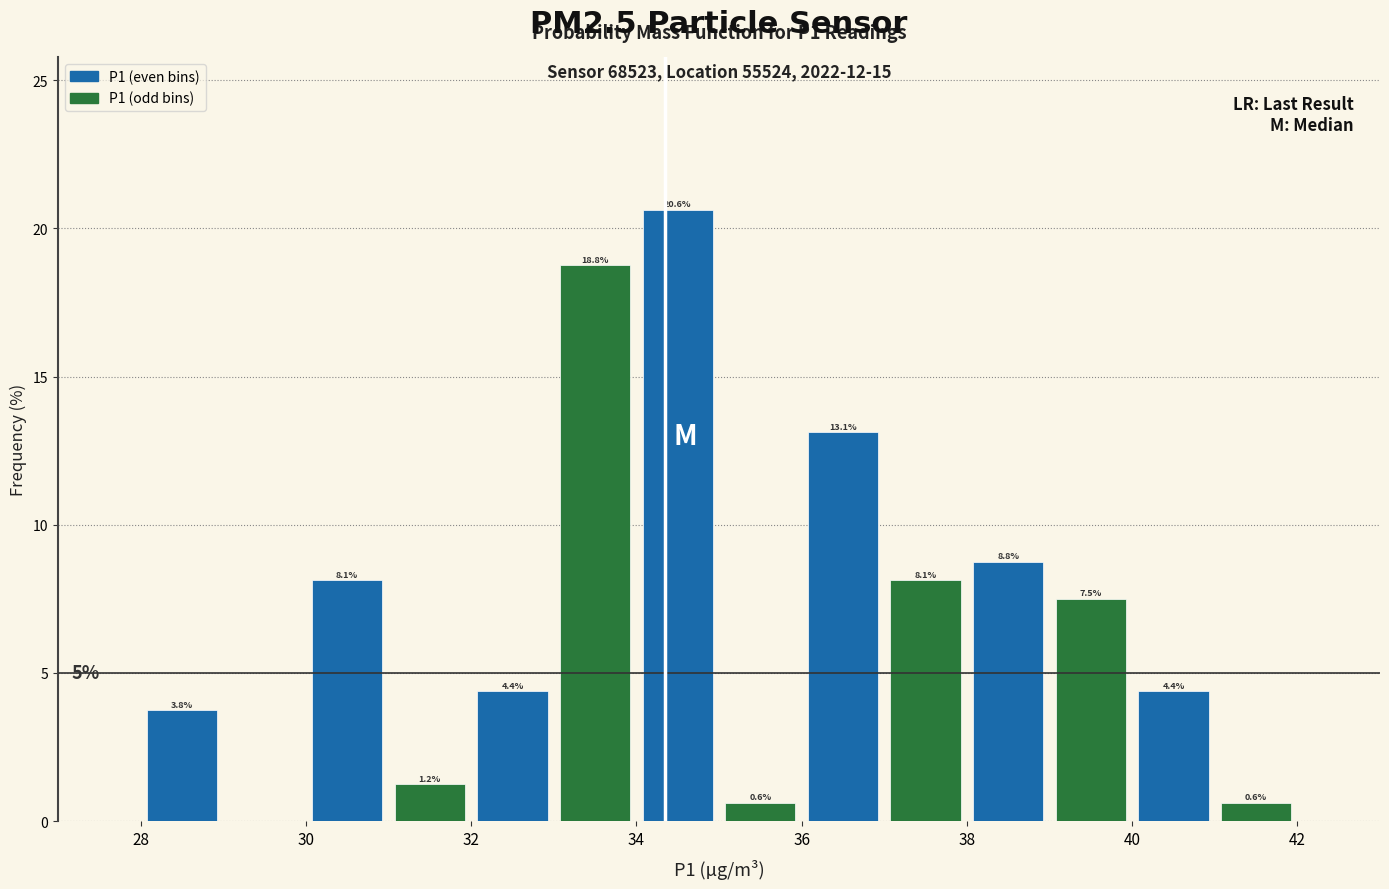

Which range on the x-axis has the tallest bar?

34 to 35